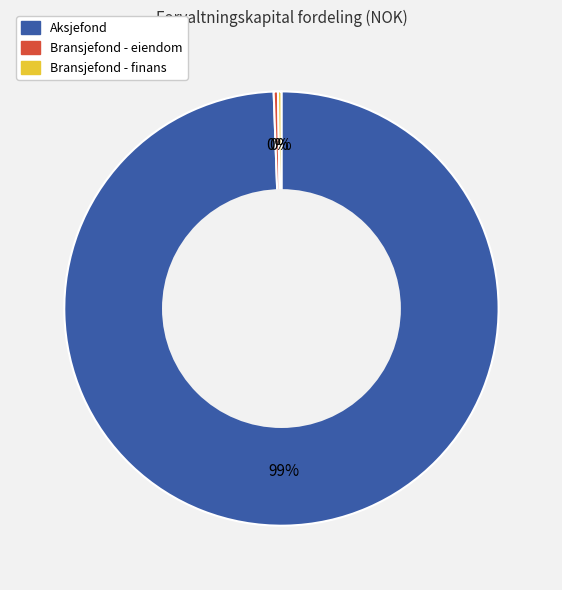

Combined, do Bransjefond - eiendom and Aksjefond account for over 50%?

Yes